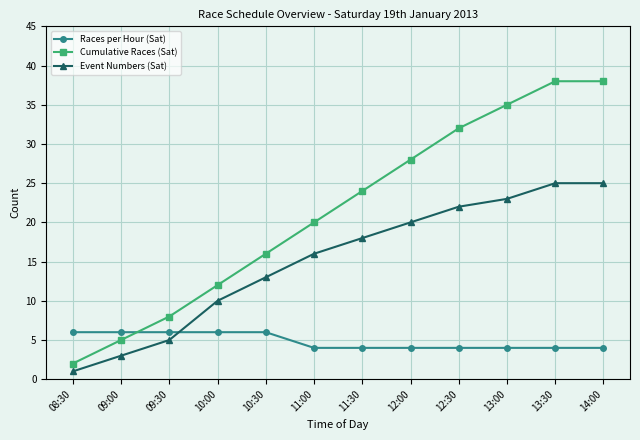

True or false: Event Numbers (Sat) and Cumulative Races (Sat) intersect in this chart.

False